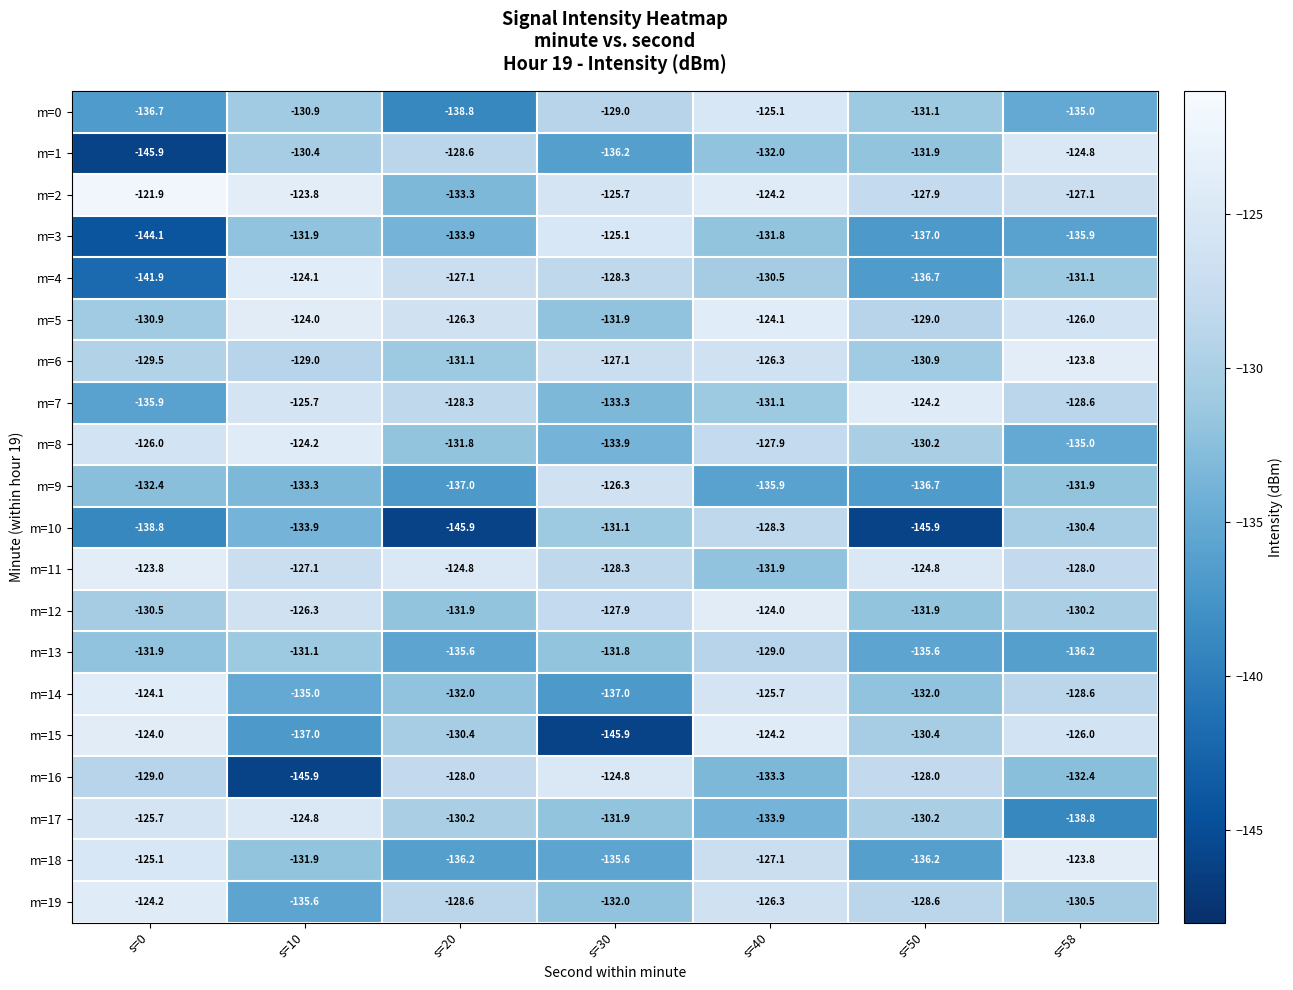

Rank the series at s=0 from lowest to highest value.

m=1, m=3, m=4, m=10, m=0, m=7, m=9, m=13, m=5, m=12, m=6, m=16, m=8, m=17, m=18, m=19, m=14, m=15, m=11, m=2